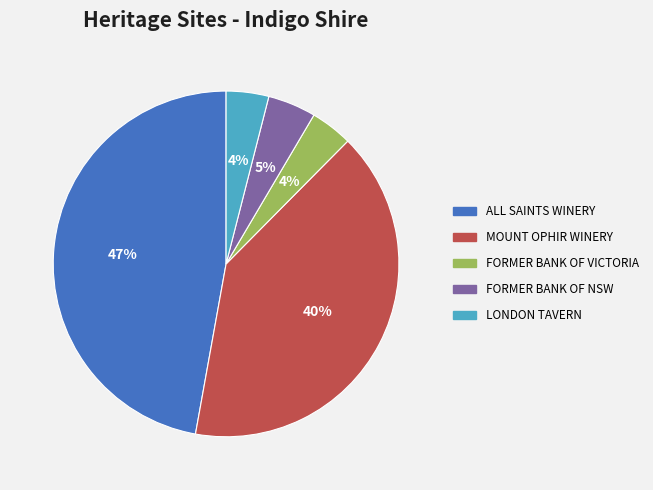

Does FORMER BANK OF NSW account for over 50% of the chart?

No